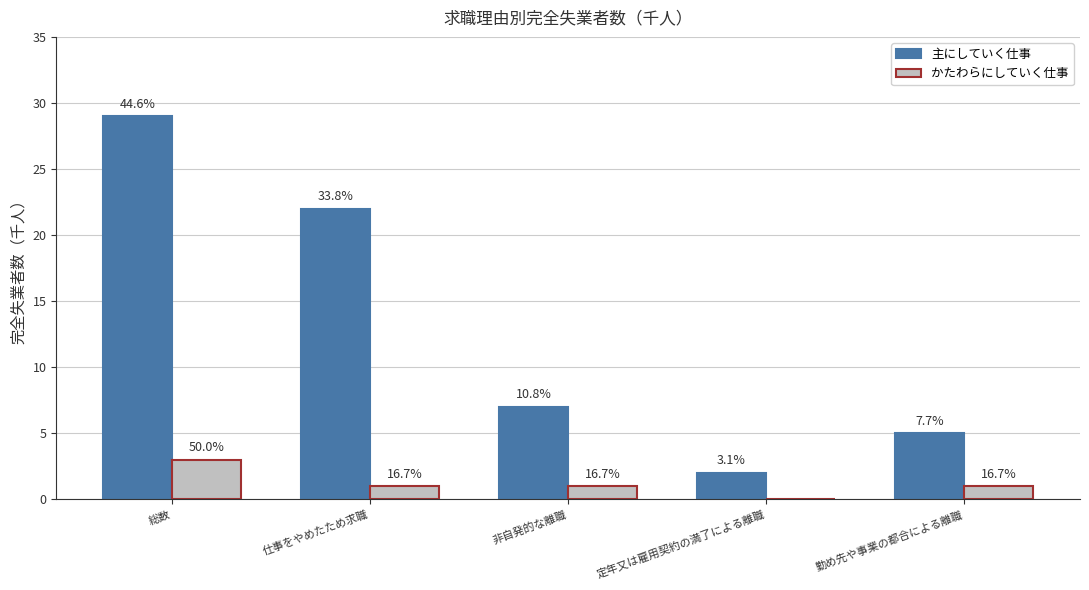

At which label does かたわらにしていく仕事 reach its minimum?

定年又は雇用契約の満了による離職